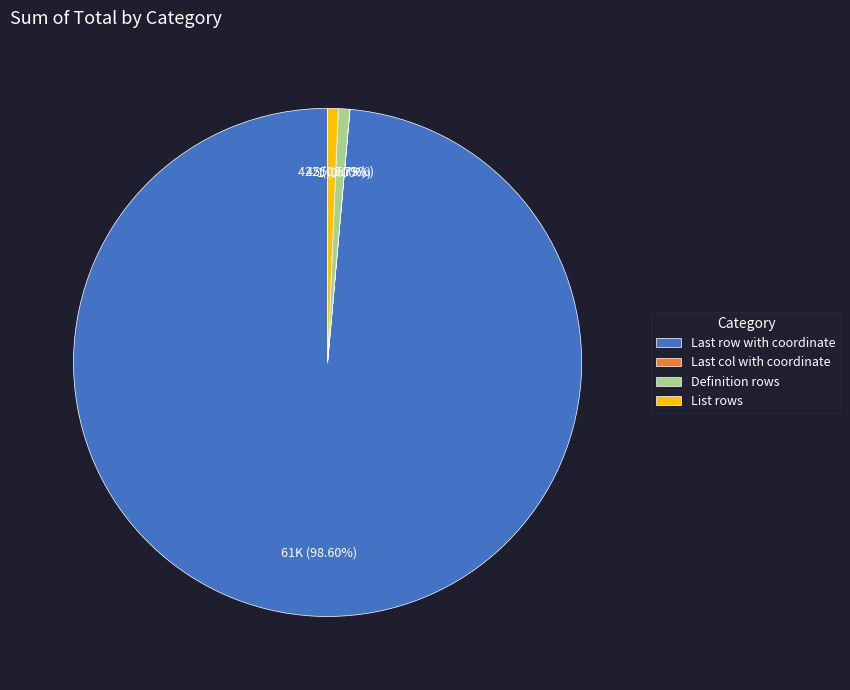

Which slice is the largest?

Last row with coordinate